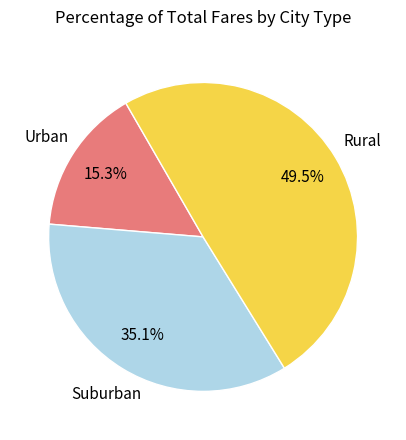

Is Rural the majority of the pie?

No